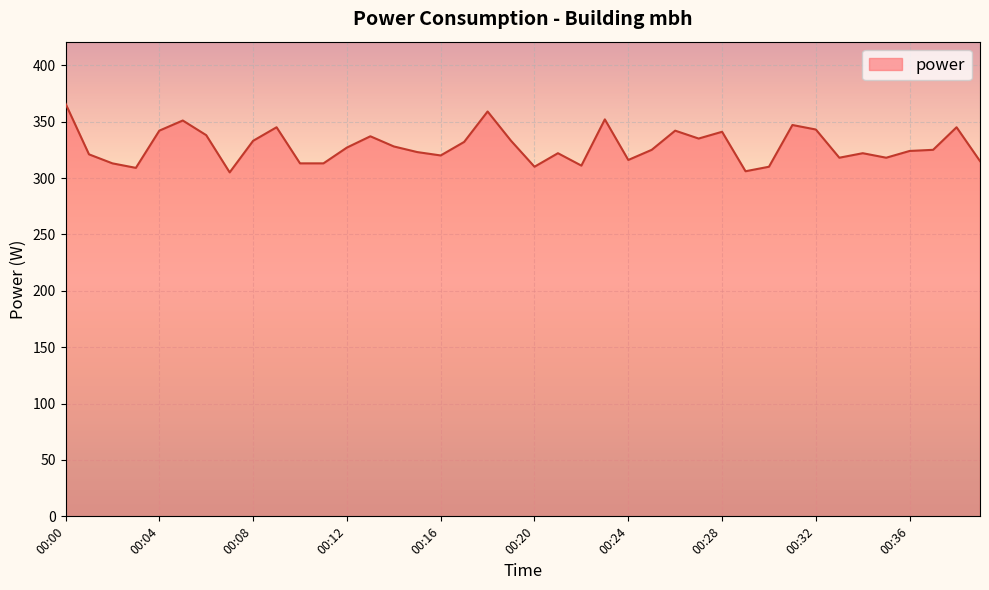

What is the maximum value shown in the chart?

366